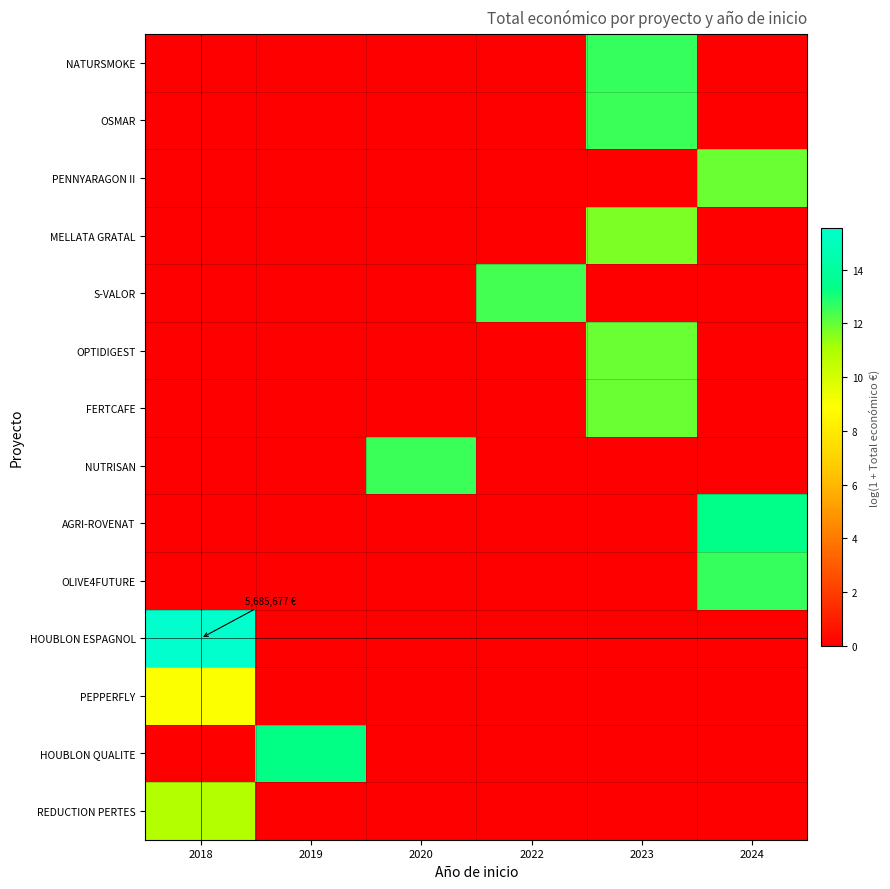

Reading left to right, transcribe all the data shown in this chart.

NATURSMOKE: 2018=0.0	2019=0.0	2020=0.0	2022=0.0	2023=12.6	2024=0.0
OSMAR: 2018=0.0	2019=0.0	2020=0.0	2022=0.0	2023=12.5	2024=0.0
PENNYARAGON II: 2018=0.0	2019=0.0	2020=0.0	2022=0.0	2023=0.0	2024=11.9
MELLATA GRATAL: 2018=0.0	2019=0.0	2020=0.0	2022=0.0	2023=11.7	2024=0.0
S-VALOR: 2018=0.0	2019=0.0	2020=0.0	2022=12.4	2023=0.0	2024=0.0
OPTIDIGEST: 2018=0.0	2019=0.0	2020=0.0	2022=0.0	2023=11.9	2024=0.0
FERTCAFE: 2018=0.0	2019=0.0	2020=0.0	2022=0.0	2023=11.9	2024=0.0
NUTRISAN: 2018=0.0	2019=0.0	2020=12.6	2022=0.0	2023=0.0	2024=0.0
AGRI-ROVENAT: 2018=0.0	2019=0.0	2020=0.0	2022=0.0	2023=0.0	2024=13.3
OLIVE4FUTURE: 2018=0.0	2019=0.0	2020=0.0	2022=0.0	2023=0.0	2024=12.6
HOUBLON ESPAGNOL: 2018=15.6	2019=0.0	2020=0.0	2022=0.0	2023=0.0	2024=0.0
PEPPERFLY: 2018=9.0	2019=0.0	2020=0.0	2022=0.0	2023=0.0	2024=0.0
HOUBLON QUALITE: 2018=0.0	2019=13.3	2020=0.0	2022=0.0	2023=0.0	2024=0.0
REDUCTION PERTES: 2018=10.9	2019=0.0	2020=0.0	2022=0.0	2023=0.0	2024=0.0